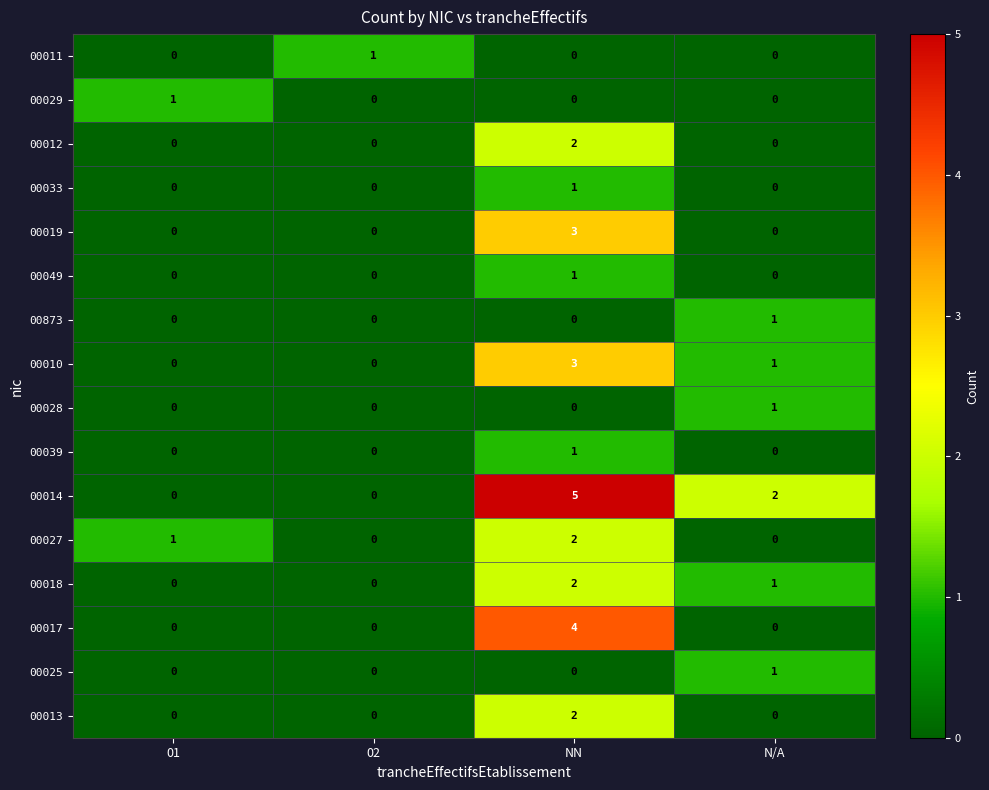

Which series has the widest spread of values?

00014